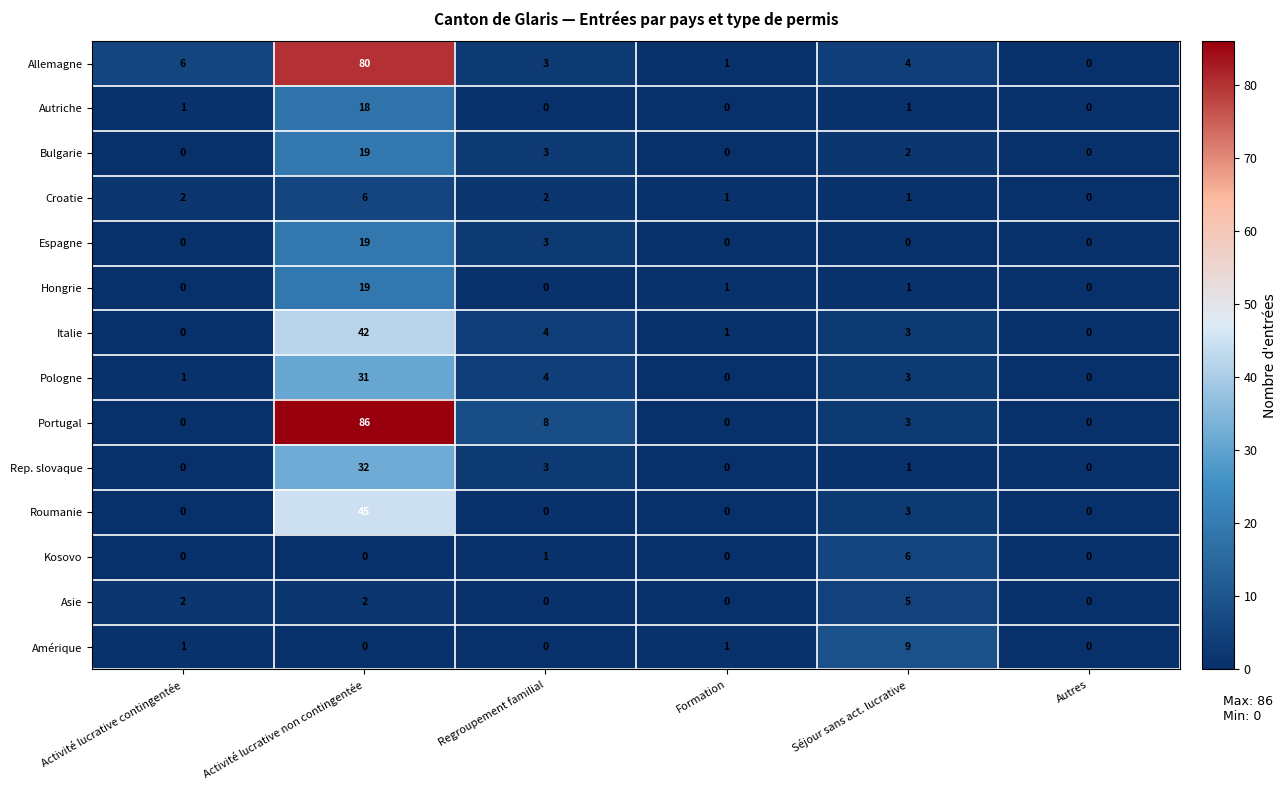

At how many categories does at least one series exceed 30?

1